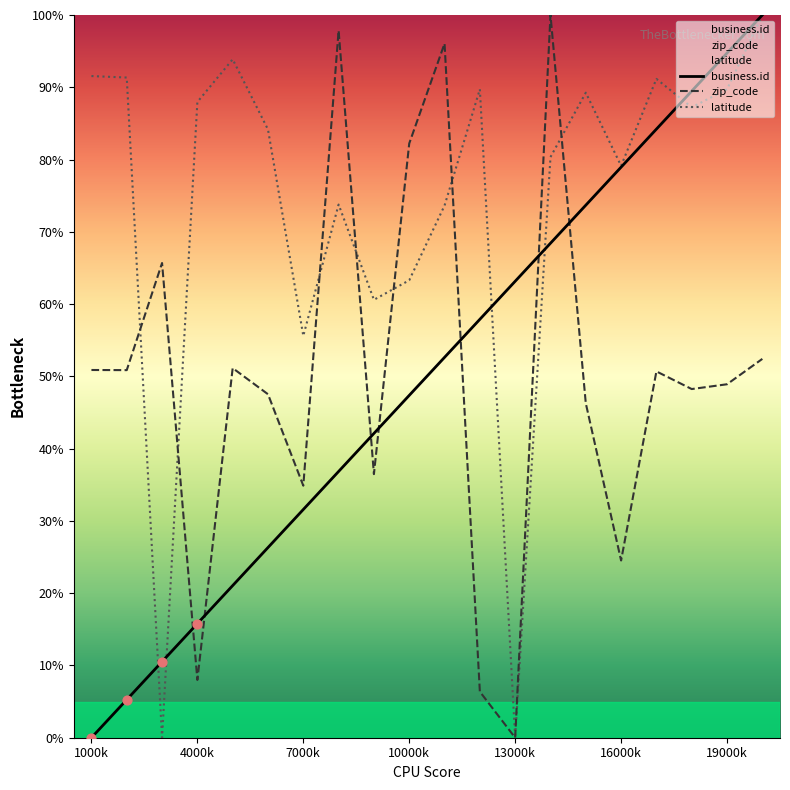

Which series reaches the maximum Y coordinate?

business.id